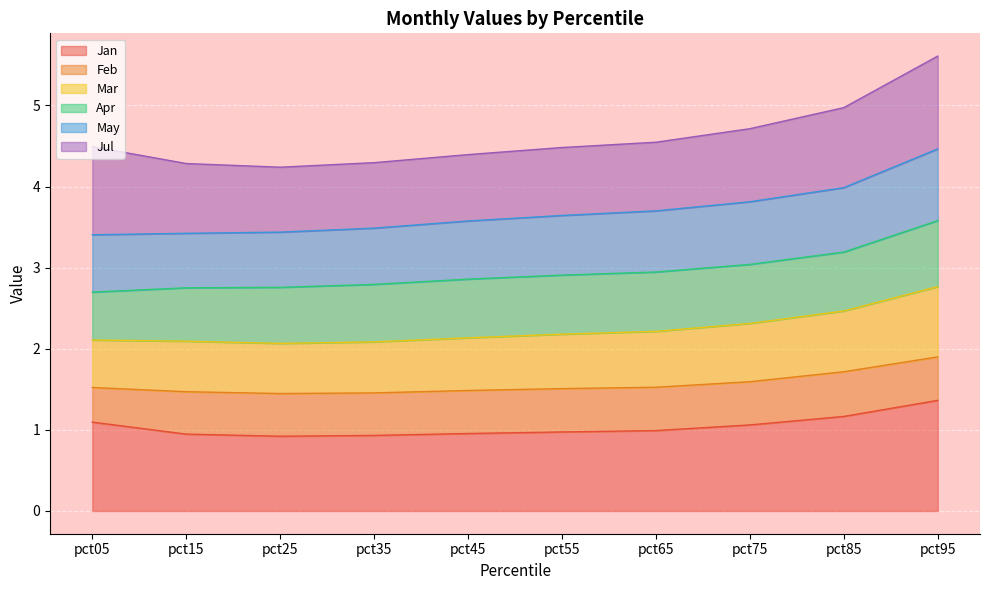

What are all the series names shown in the legend?

Jan, Feb, Mar, Apr, May, Jul